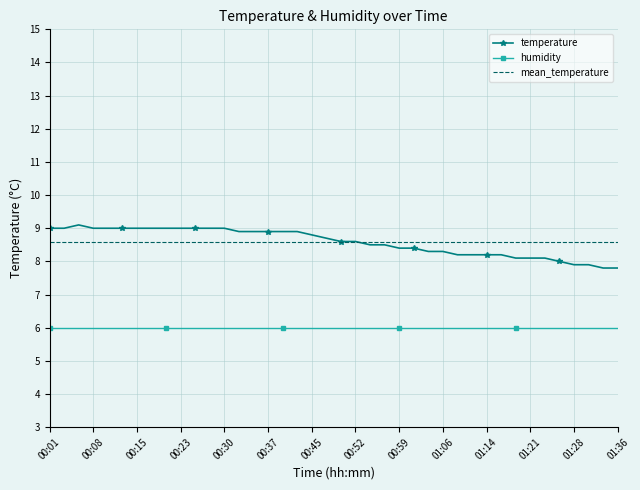

Reading left to right, what are all the values shown in this chart?

temperature: 9.0	9.0	9.1	9.0	9.0	9.0	9.0	9.0	9.0	9.0	9.0	9.0	9.0	8.9	8.9	8.9	8.9	8.9	8.8	8.7	8.6	8.6	8.5	8.5	8.4	8.4	8.3	8.3	8.2	8.2	8.2	8.2	8.1	8.1	8.1	8.0	7.9	7.9	7.8	7.8
humidity: 6.0	6.0	6.0	6.0	6.0	6.0	6.0	6.0	6.0	6.0	6.0	6.0	6.0	6.0	6.0	6.0	6.0	6.0	6.0	6.0	6.0	6.0	6.0	6.0	6.0	6.0	6.0	6.0	6.0	6.0	6.0	6.0	6.0	6.0	6.0	6.0	6.0	6.0	6.0	6.0
mean_temperature: 8.6	8.6	8.6	8.6	8.6	8.6	8.6	8.6	8.6	8.6	8.6	8.6	8.6	8.6	8.6	8.6	8.6	8.6	8.6	8.6	8.6	8.6	8.6	8.6	8.6	8.6	8.6	8.6	8.6	8.6	8.6	8.6	8.6	8.6	8.6	8.6	8.6	8.6	8.6	8.6